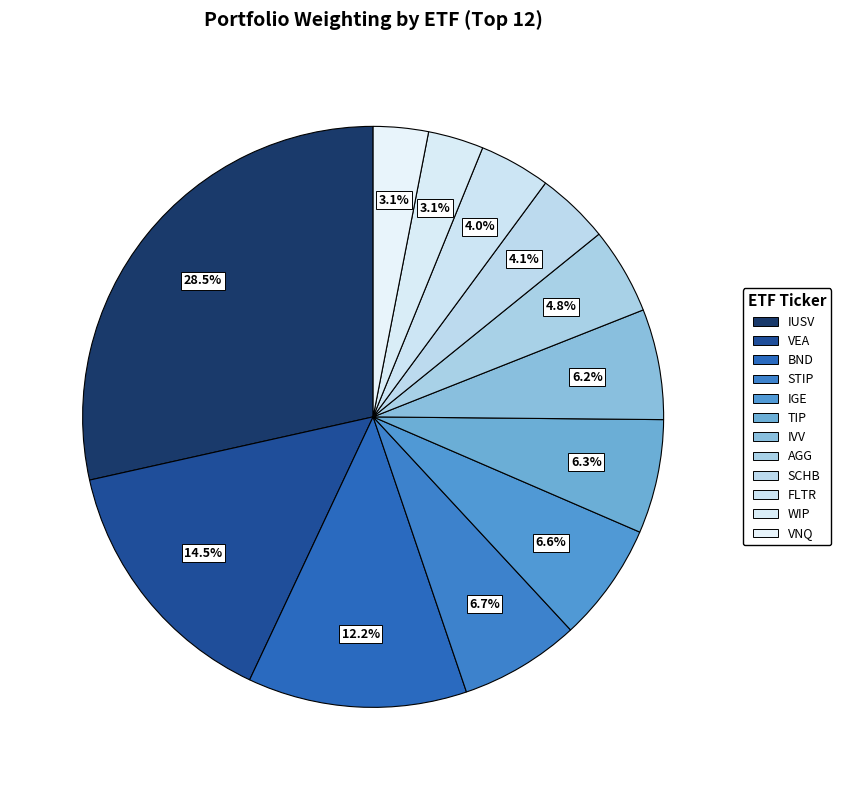

To the nearest percent, what is the combined percentage of VEA and IGE?

21%